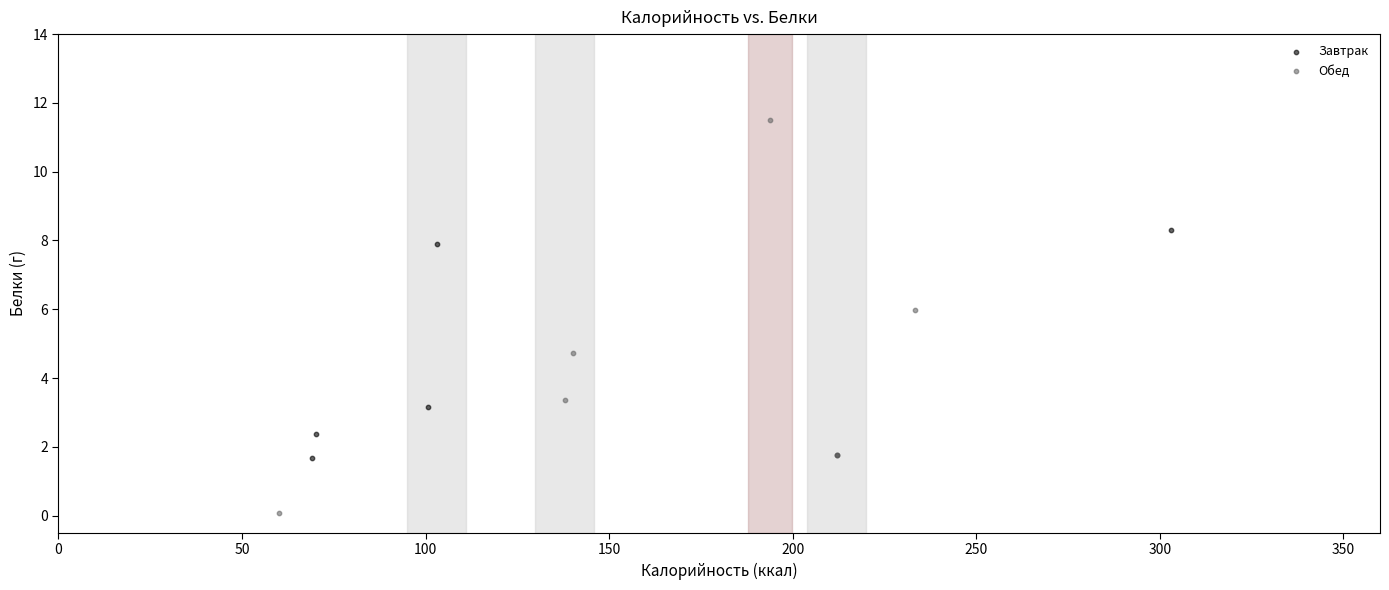

Which series has the widest spread of Y values?

Обед